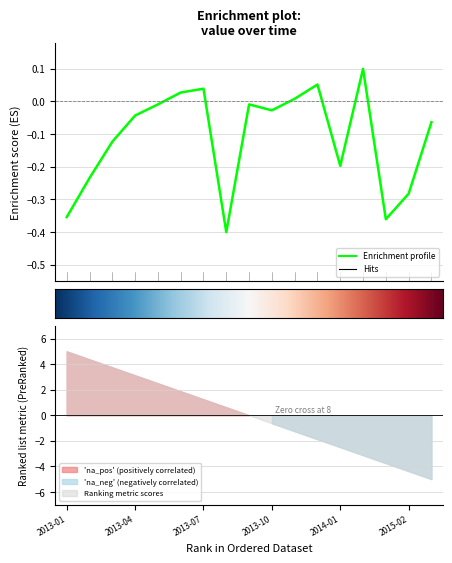

Which category has the lowest value across all series?

2013-08